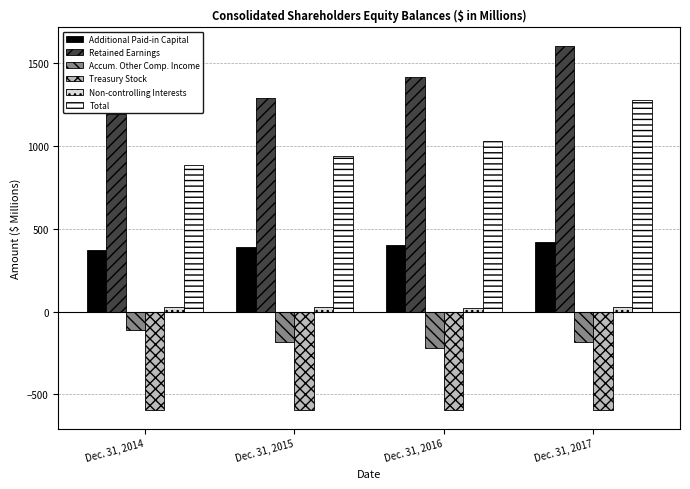

The value of Accum. Other Comp. Income at Dec. 31, 2015 is -291.5. True or false?

False